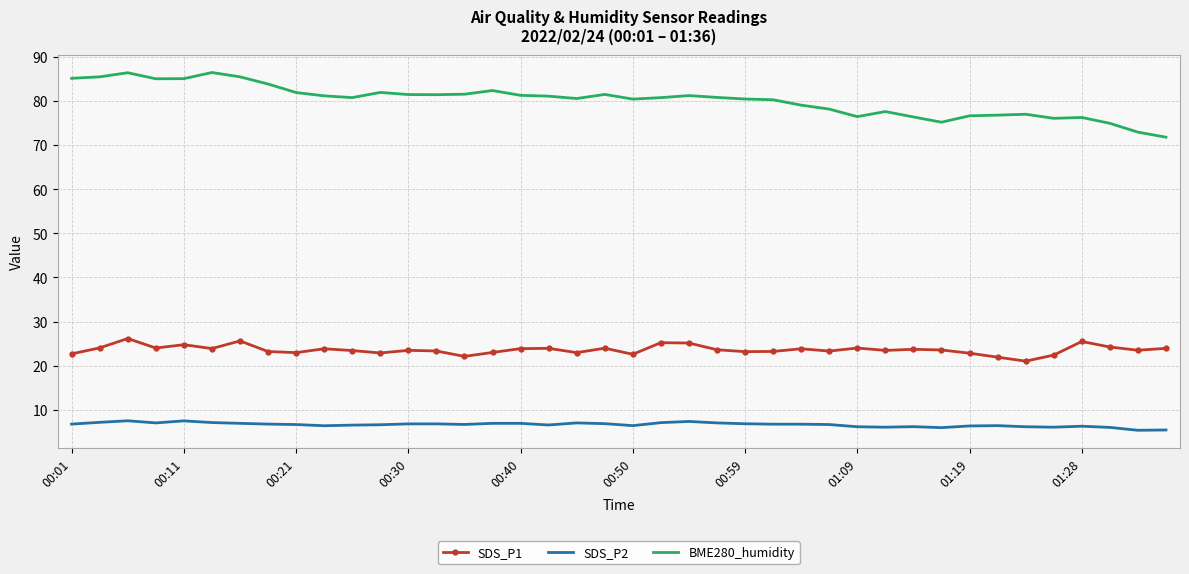

Which series has the largest range (max minus min)?

BME280_humidity